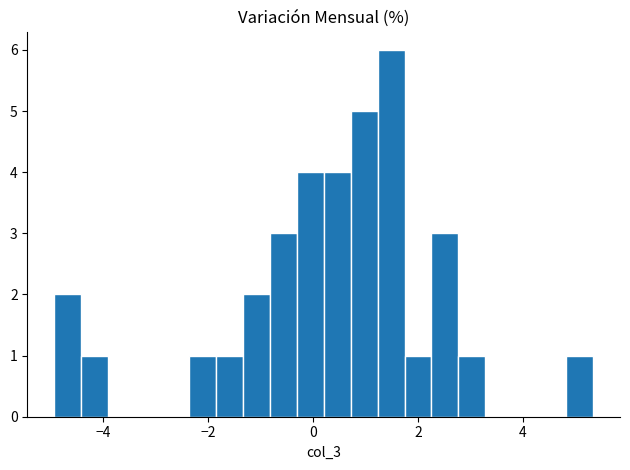

Read against the x-axis, roughly where is the centre of the tallest bar?

1.4